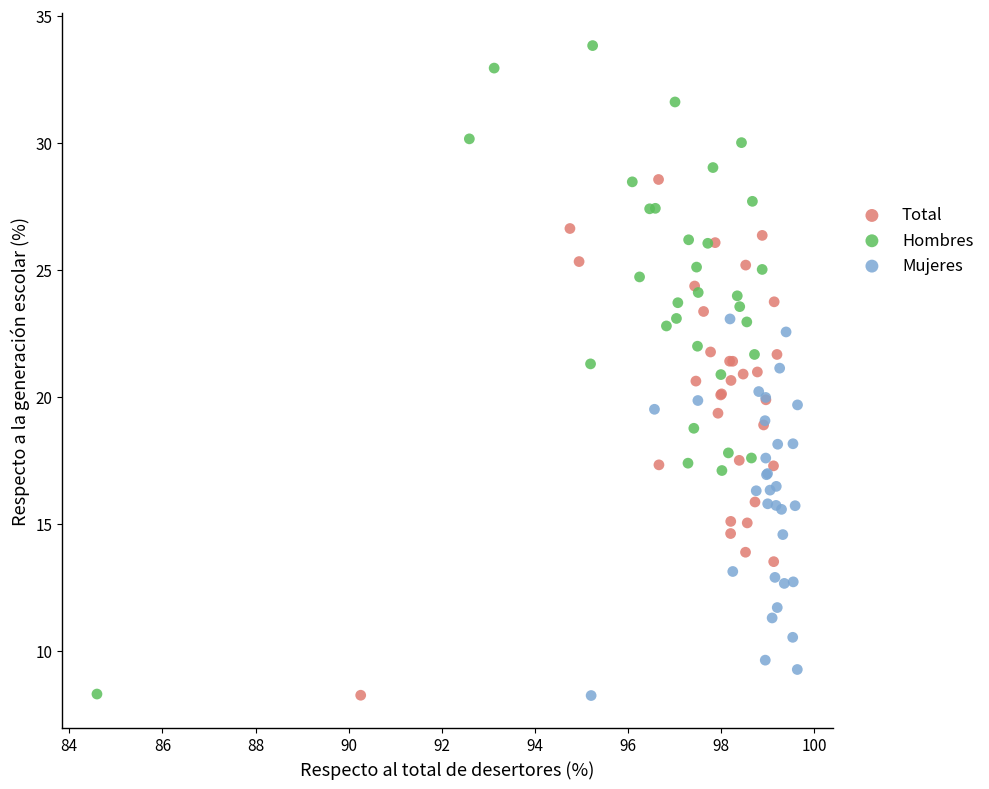

Which series has the widest spread of Y values?

Hombres